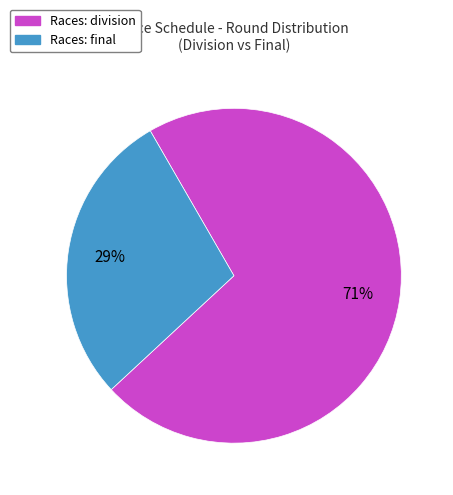

Is there any slice that represents more than half of the pie?

Yes